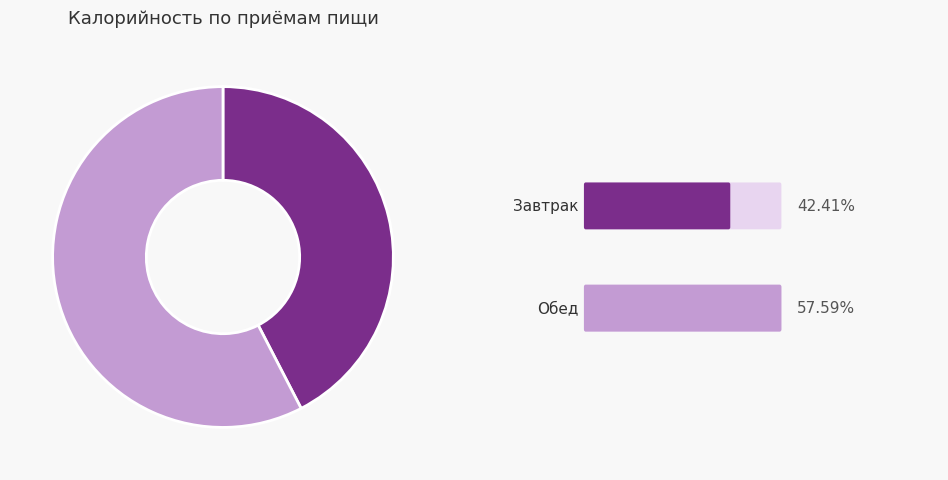

Is there any slice that represents more than half of the pie?

Yes